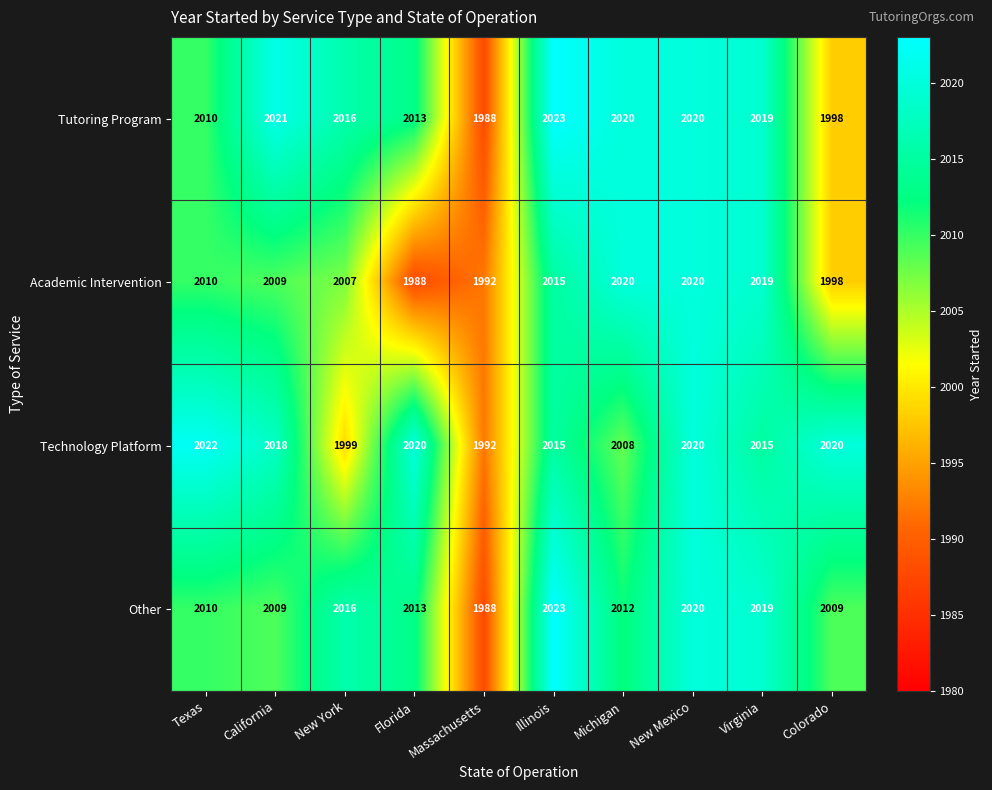

True or false: Academic Intervention has a value of 2020 at Michigan.

True